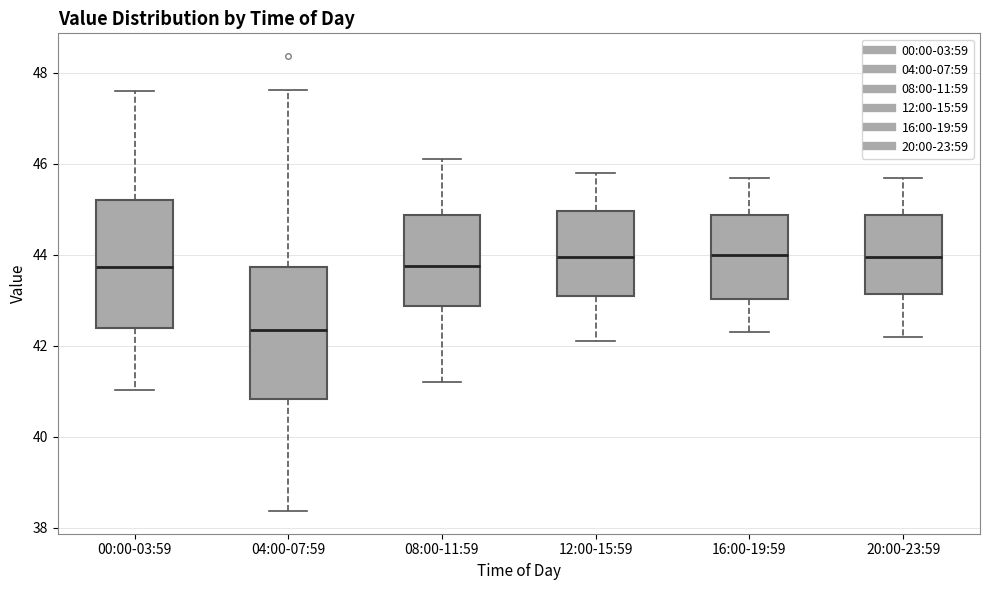

Which box has the lowest median line?

04:00-07:59